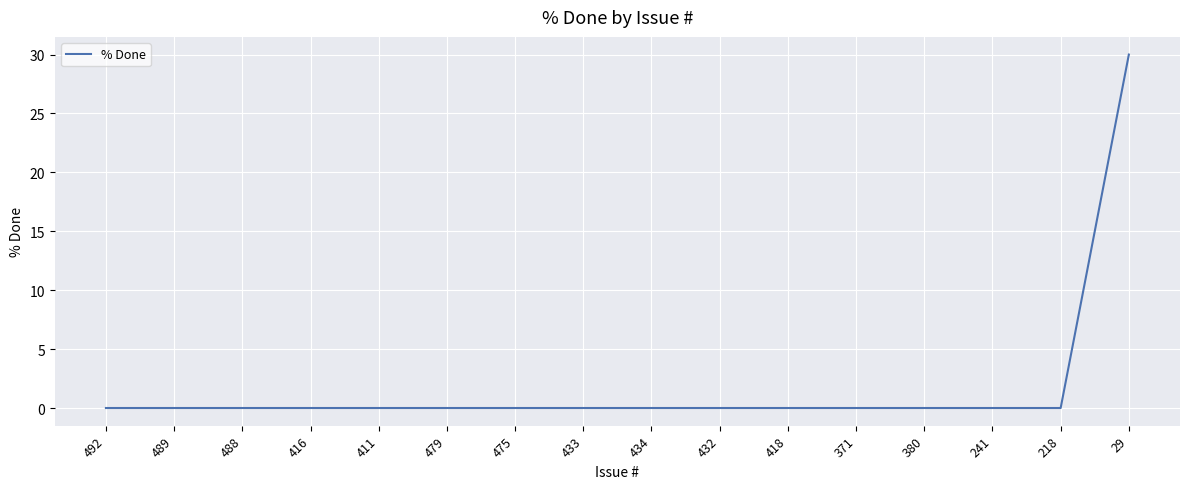

What position from the left is 488?

3